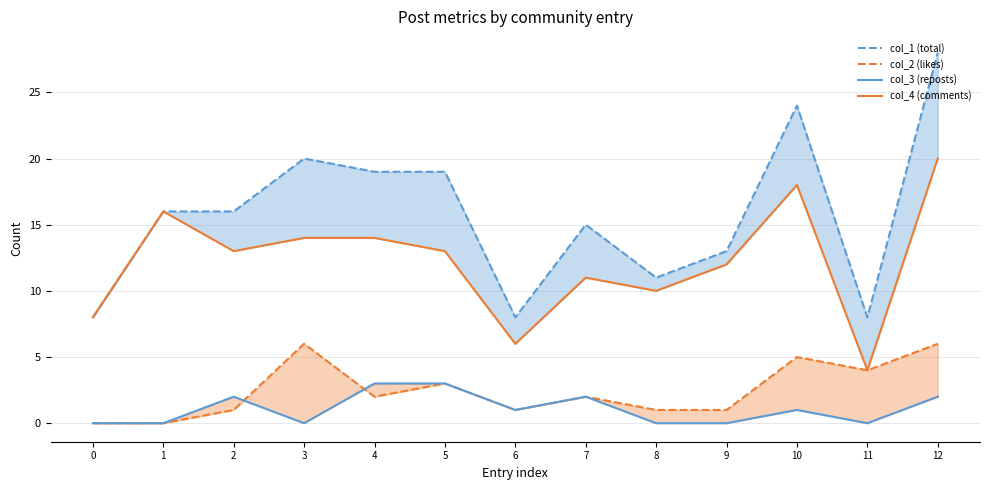

Is this an area chart (filled region under the line)?

No